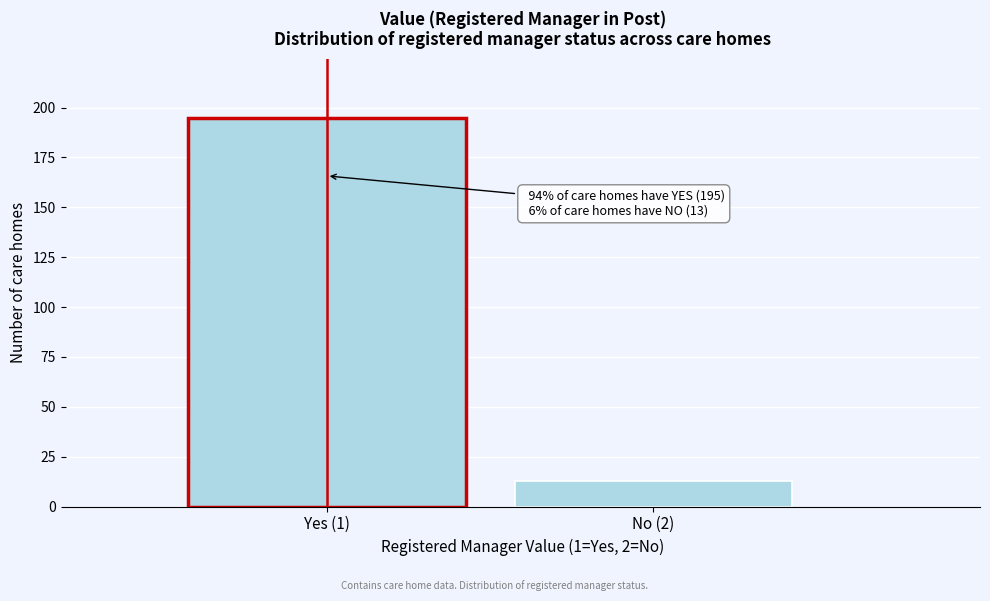

Reading left to right, extract all data points from this chart.

Yes (1)=195	No (2)=13